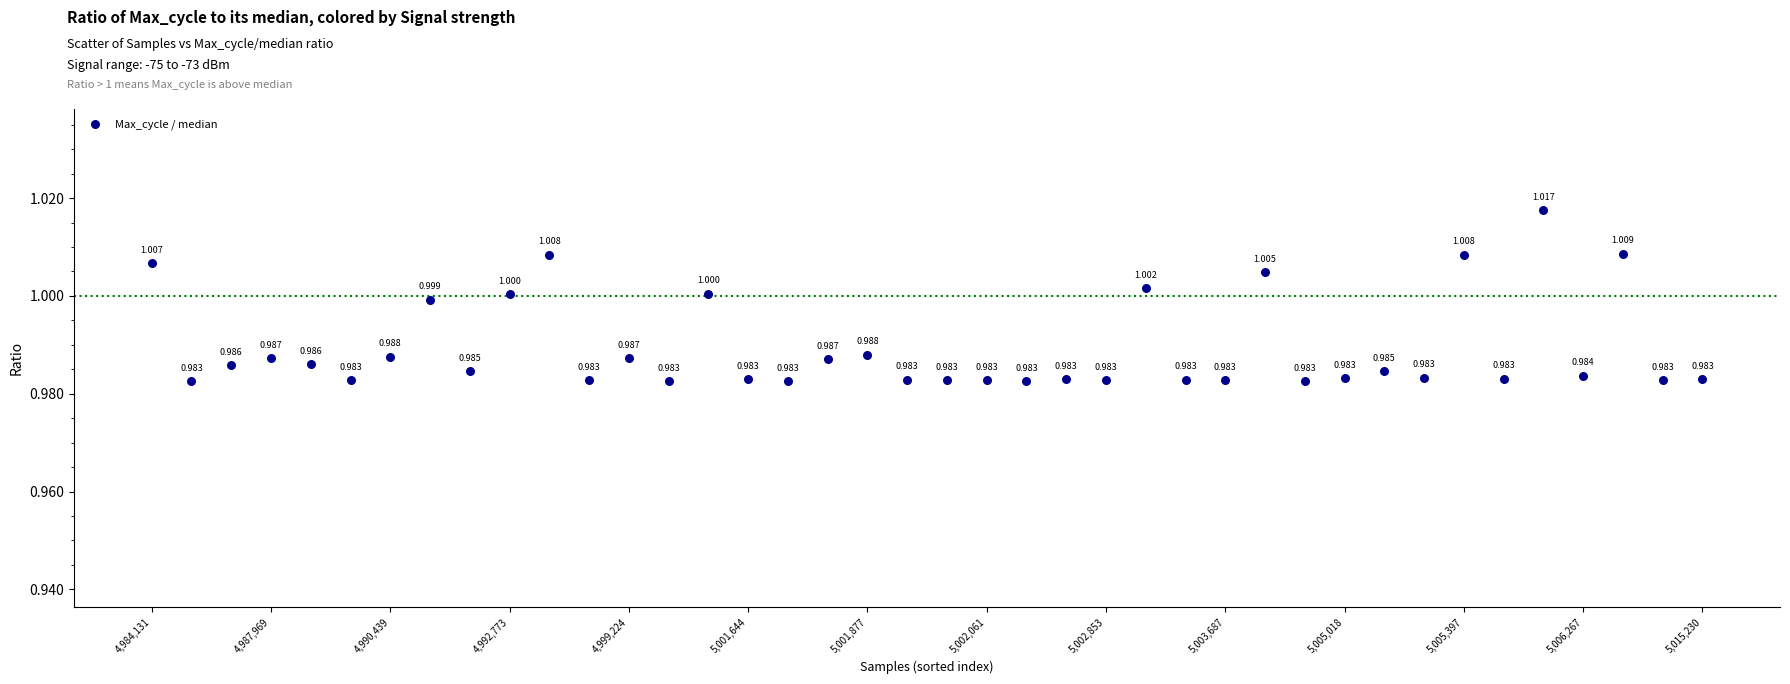

How many data points are displayed?

40